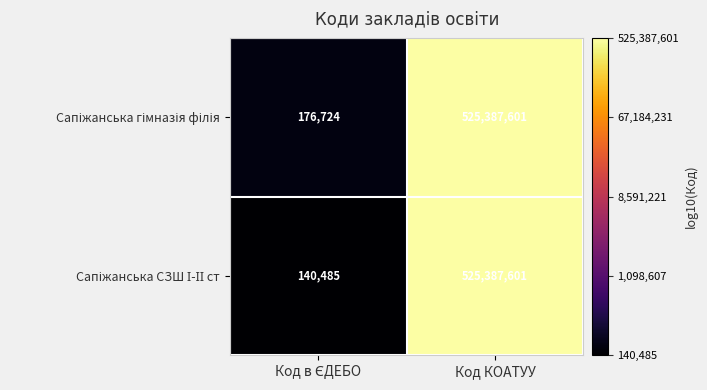

At which category is the sum across all series the highest?

Код КОАТУУ